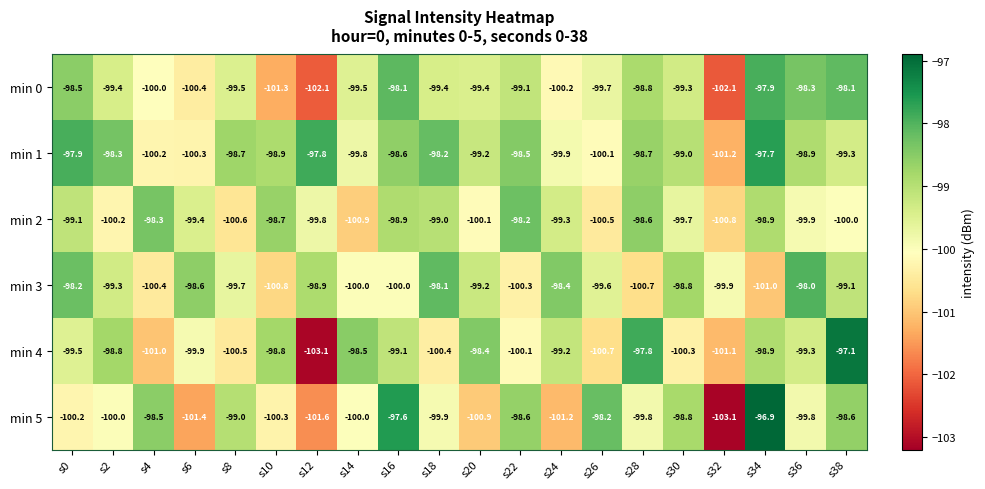

What is the difference between the second highest and minimum values in the min 3 series?

2.9